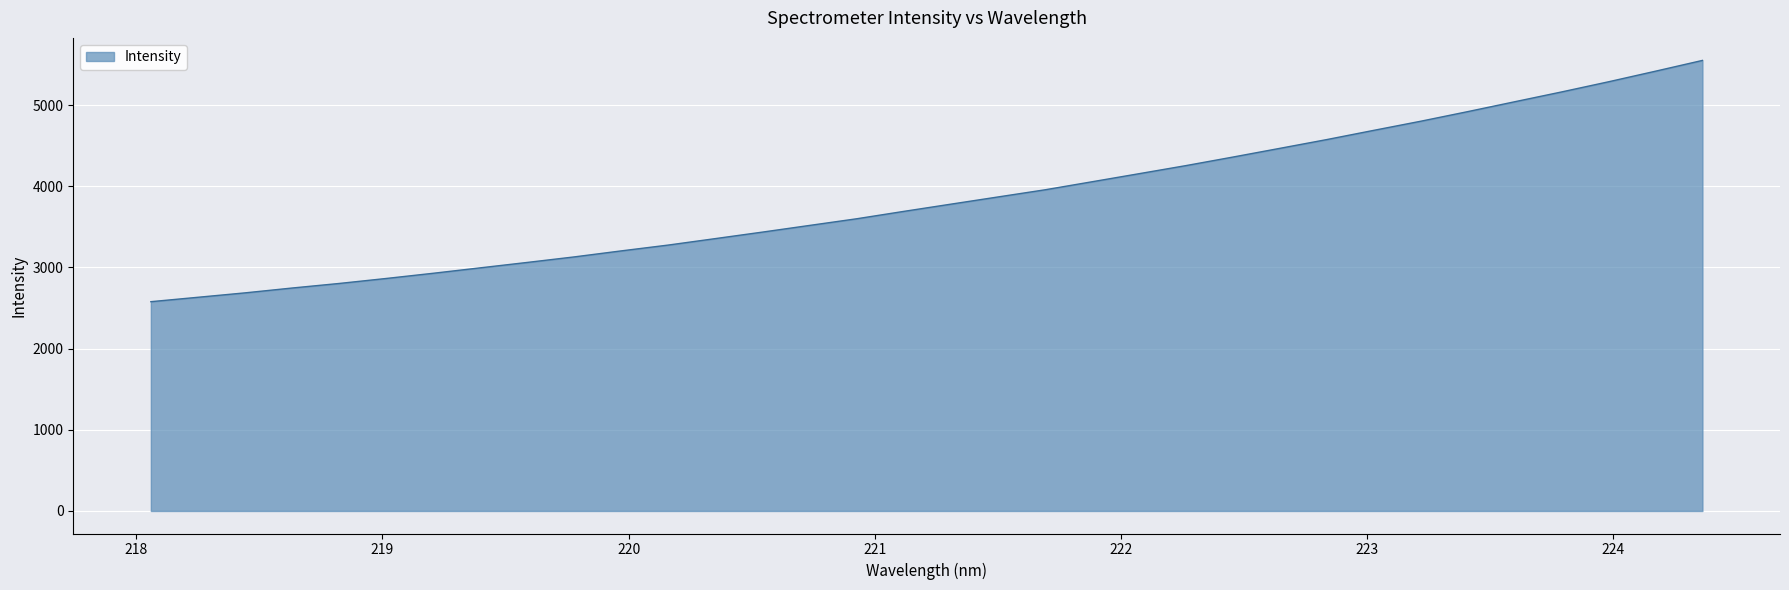

What is the difference between the maximum and minimum values?

2971.5